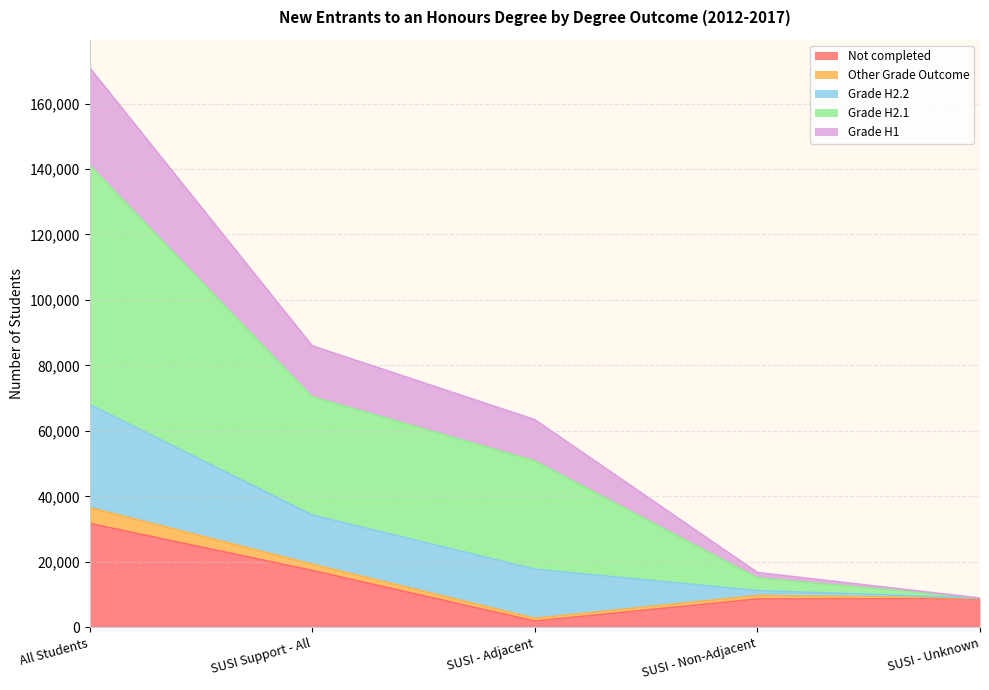

At which category is the sum across all series the highest?

All Students